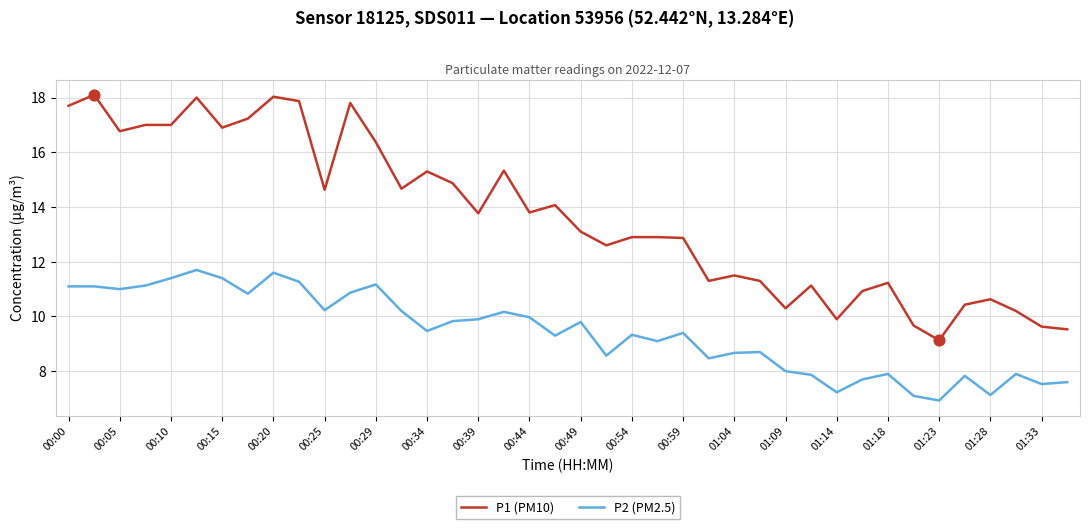

What are all the series names shown in the legend?

P1 (PM10), P2 (PM2.5)